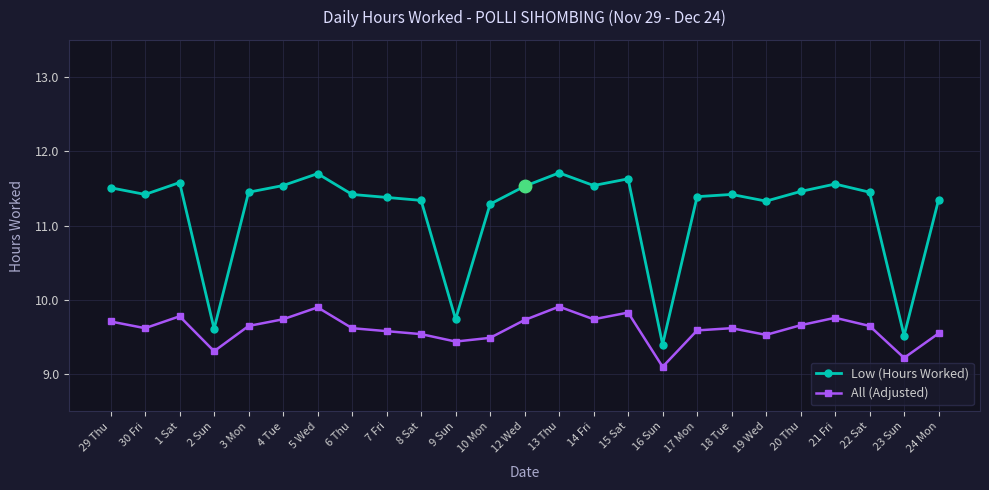

What is the difference between the maximum and minimum values in the All (Adjusted) series?

0.8